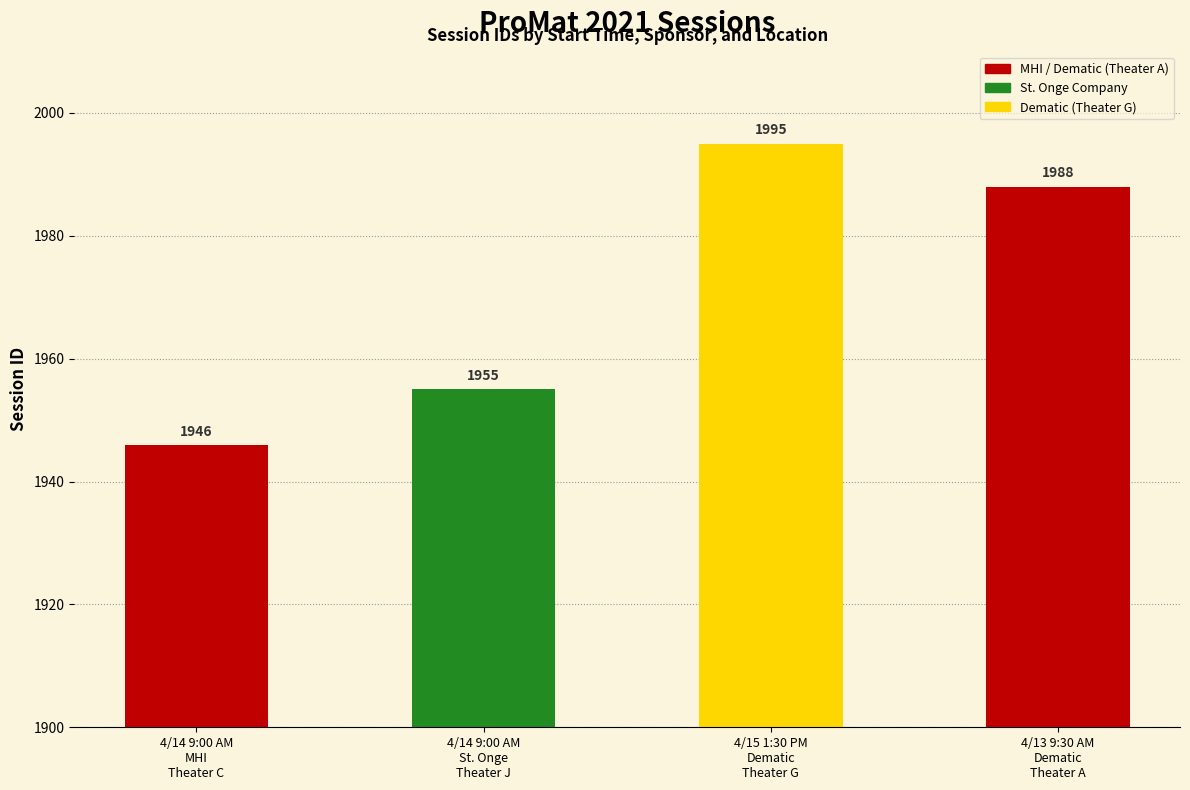

How many bars are there in total?

4